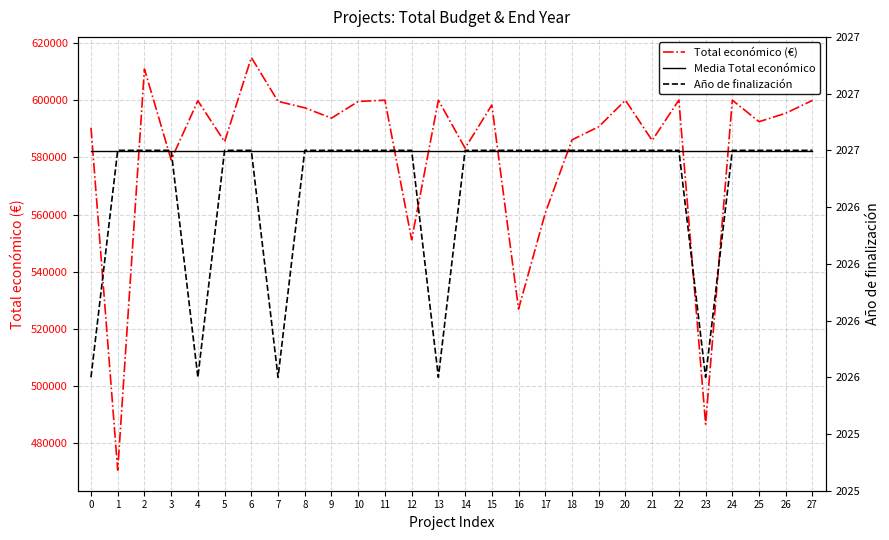

In Año de finalización, how many points are lower than both neighbors (excluding endpoints)?

4